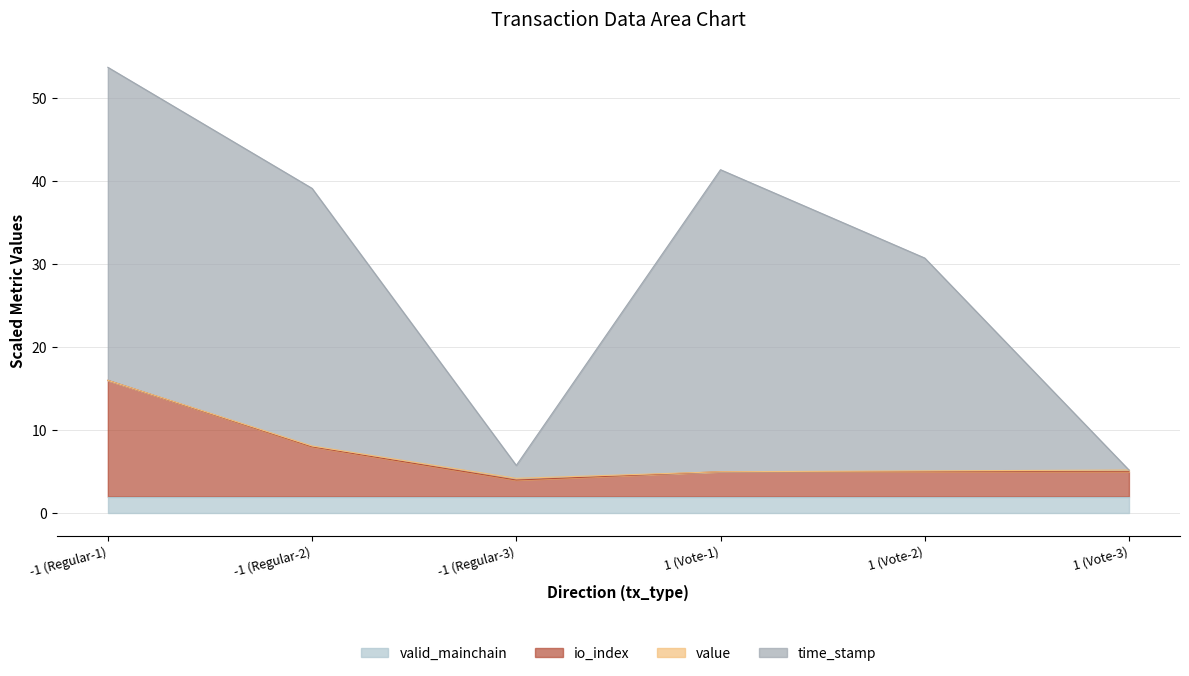

Which series has the largest total across all categories?

time_stamp